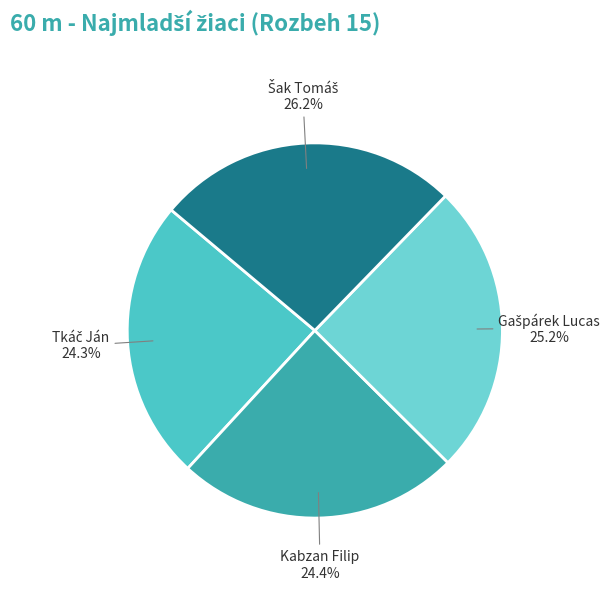

What percentage is NOT represented by Kabzan Filip?

75.6%